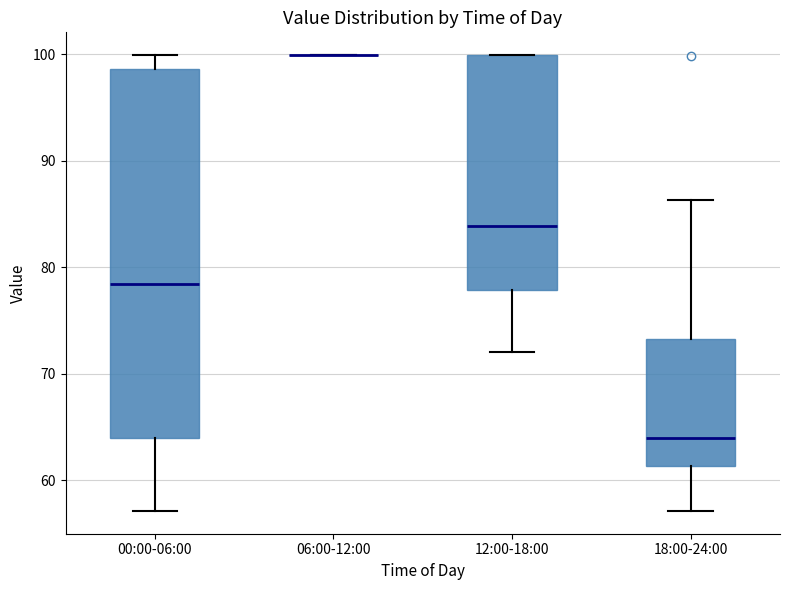

Reading left to right, read every box against the y-axis: the position of its median line, the range the box covers, and the ends of its whiskers. The values are not printed on the chart, so give them approximately, as read against the axis.

00:00-06:00: median 78, box 64 to 99, whiskers 57 to 100
06:00-12:00: box collapsed to a line at 100, whiskers 100 to 100
12:00-18:00: median 84, box 78 to 100, whiskers 72 to 100
18:00-24:00: median 64, box 61 to 73, whiskers 57 to 86